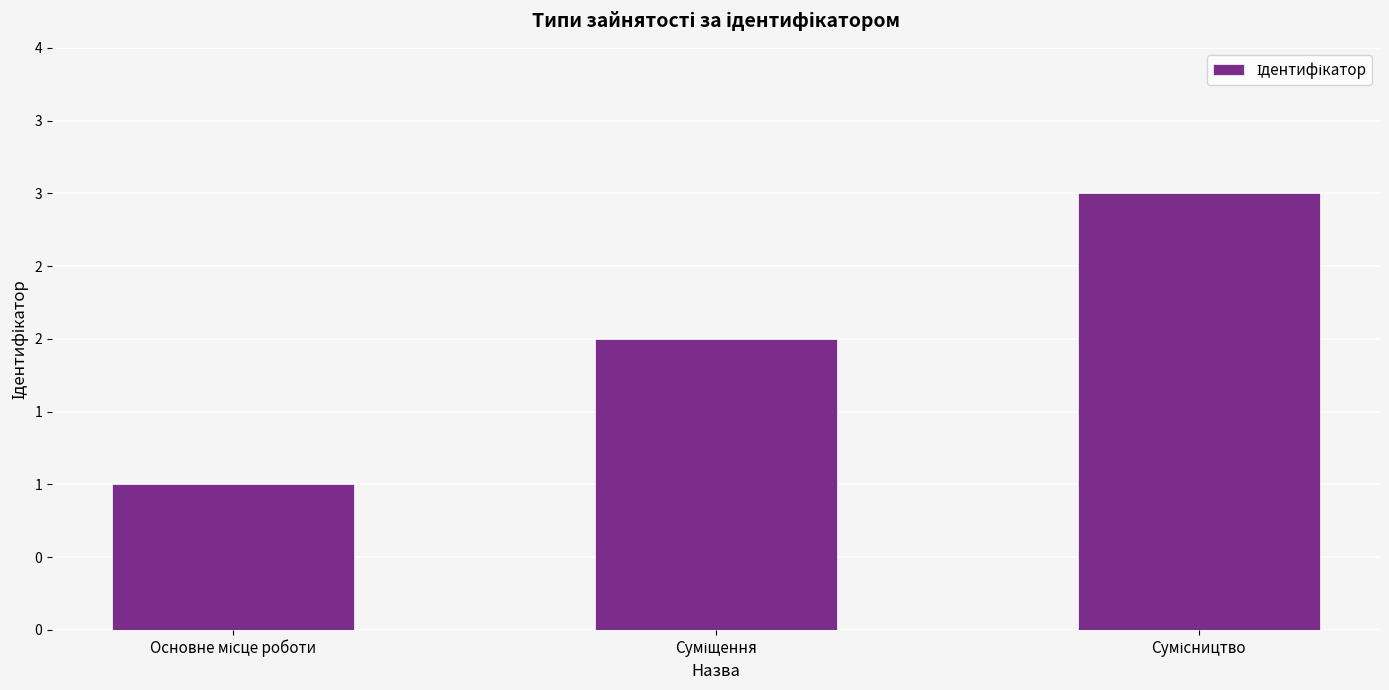

Where is the data nearest to the value 2?

Суміщення